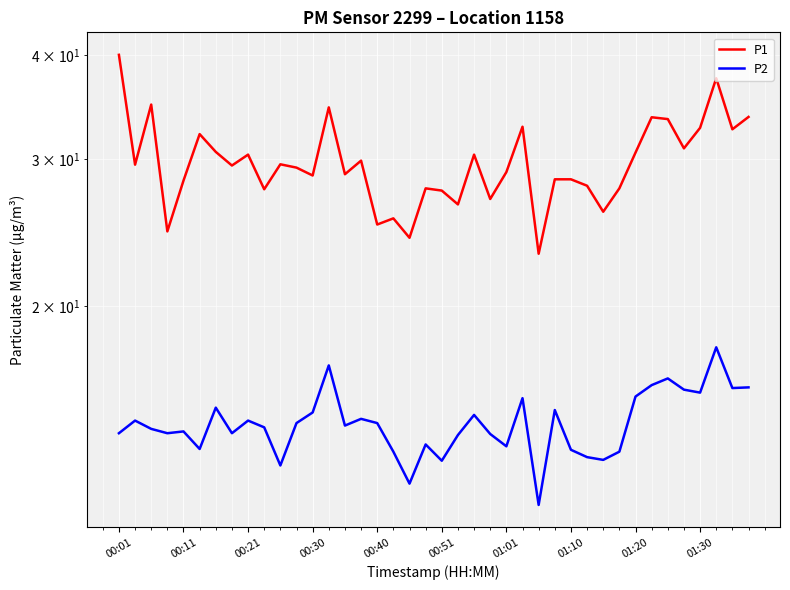

True or false: P2 and P1 intersect in this chart.

False